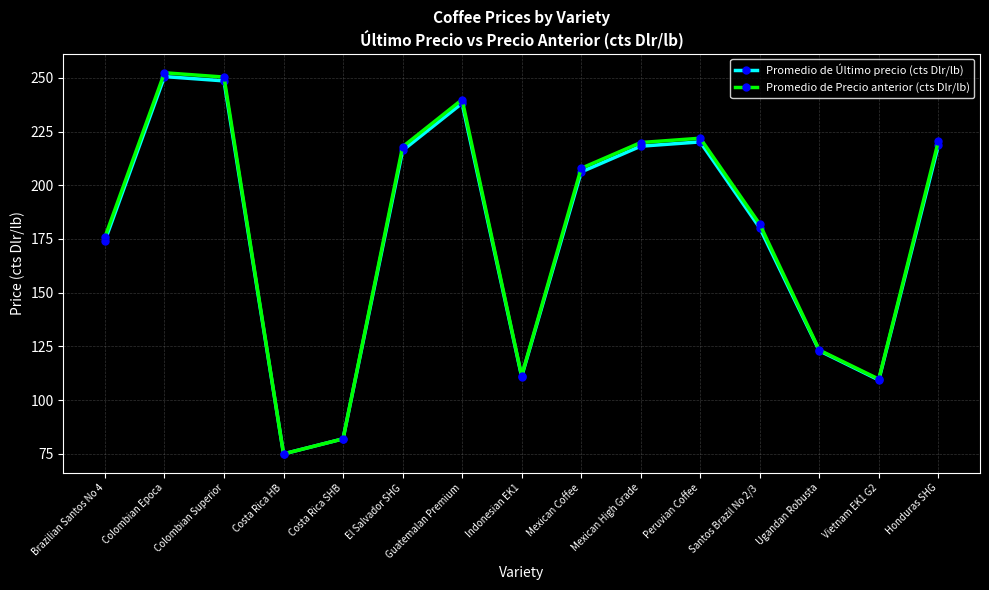

How many interior local peaks does the Promedio de Precio anterior (cts Dlr/lb) series have?

3